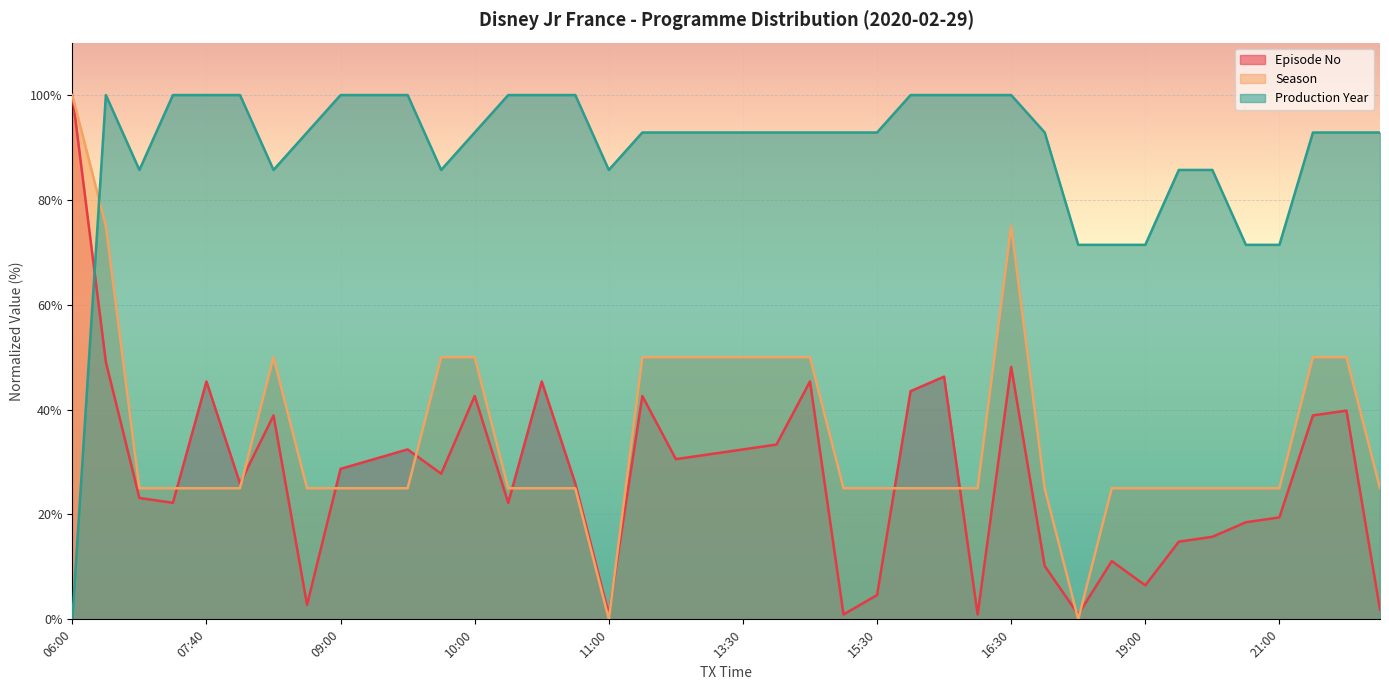

How many values in the Season series are below 25?

2